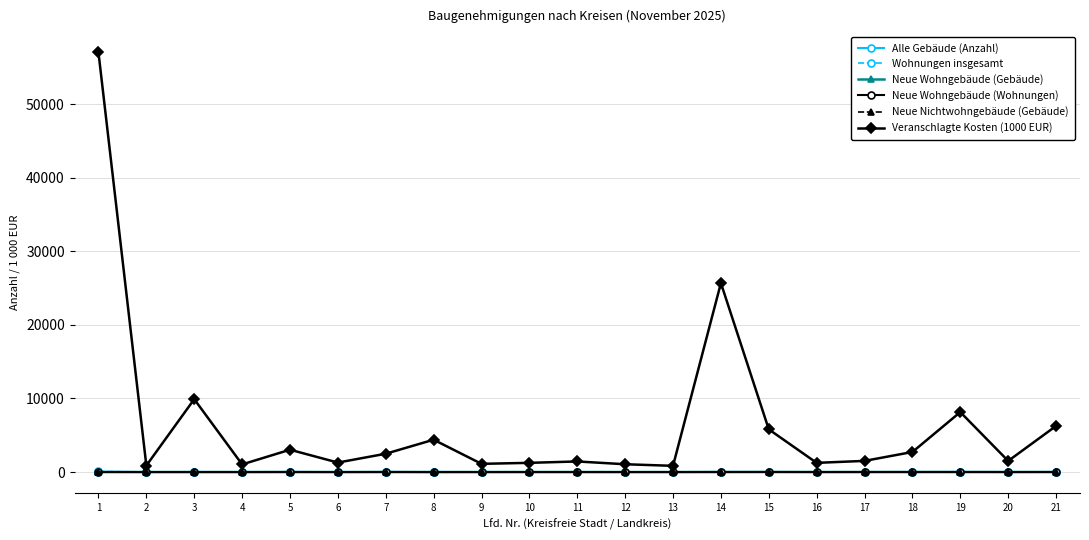

How many values in the Neue Wohngebäude (Wohnungen) series are below 3?

9